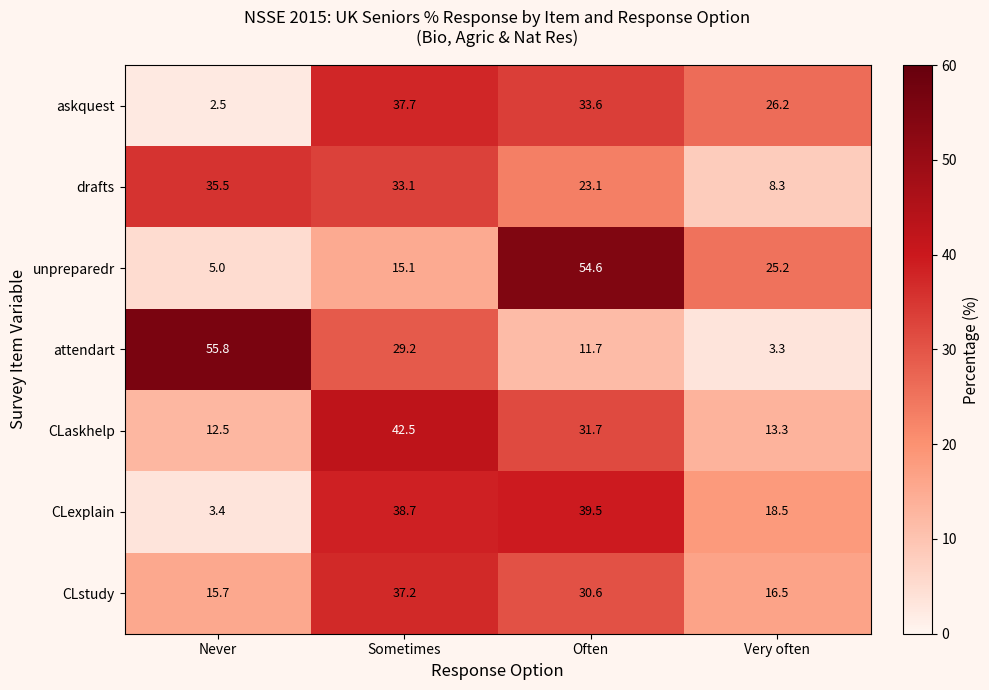

What is the difference between the maximum and minimum values in the unpreparedr series?

49.6